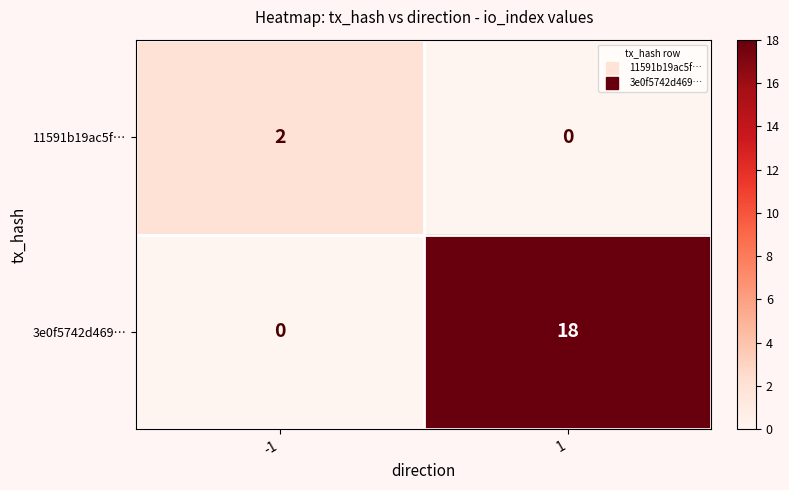

At how many categories does at least one series exceed 6?

1